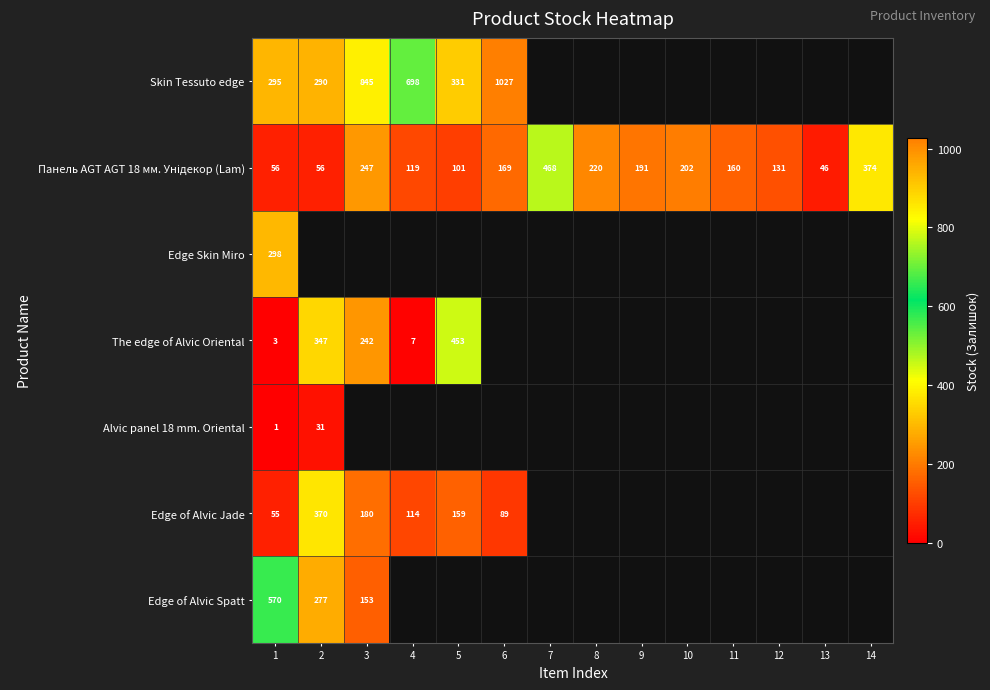

Is it true that Edge of Alvic Jade equals 114 at 4?

True